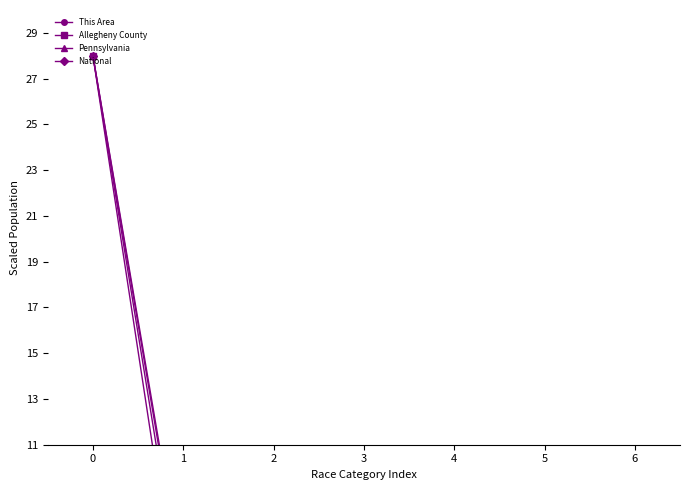

What is the value of the Pennsylvania point at the 2nd from the left?

3.7